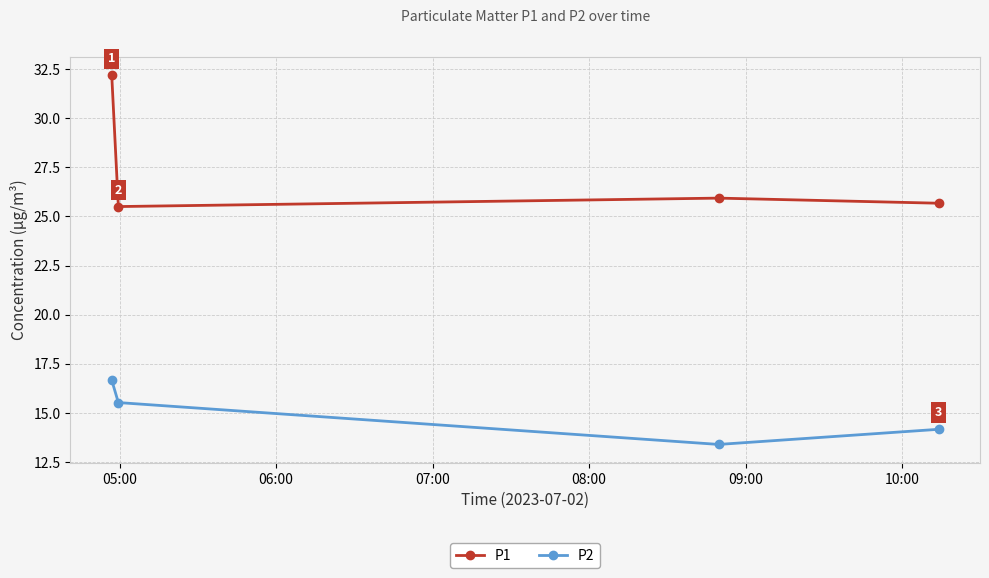

Rank the series by their maximum value, from highest to lowest.

P1, P2